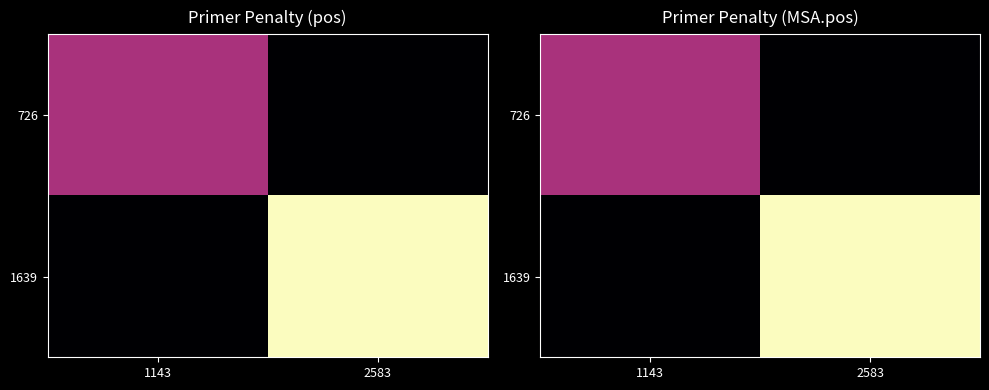

Count the number of data series in this chart.

2